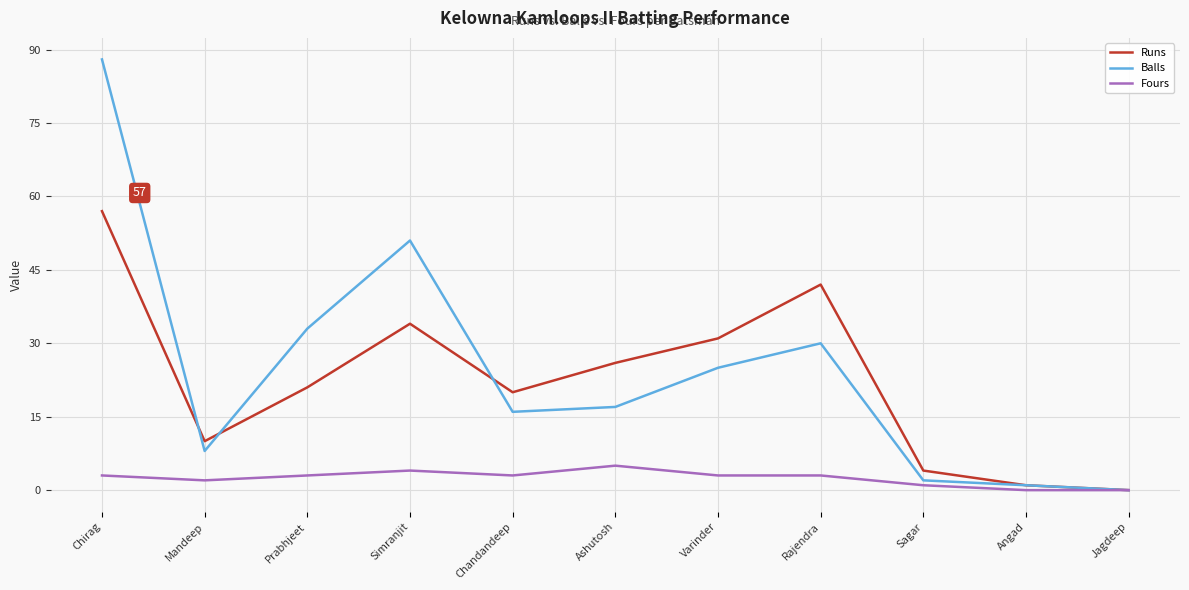

Which series has the widest spread of values?

Balls